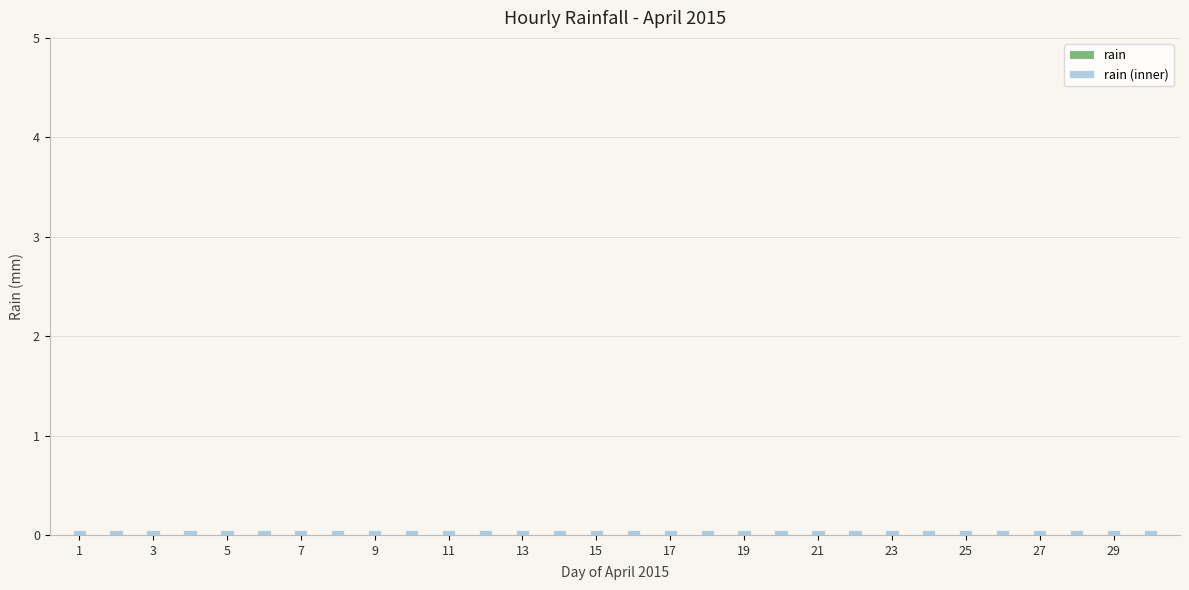

What is the minimum value for rain (inner)?

0.1